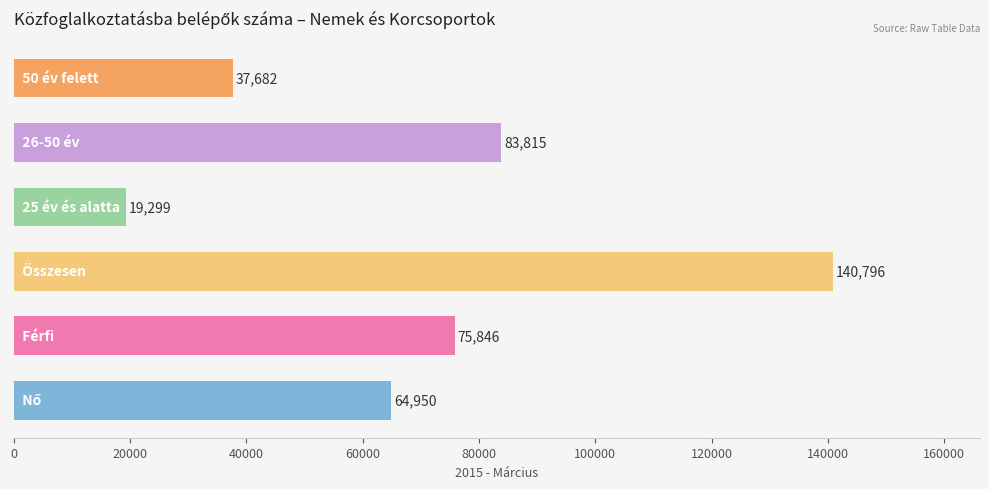

What is the average value?

70398